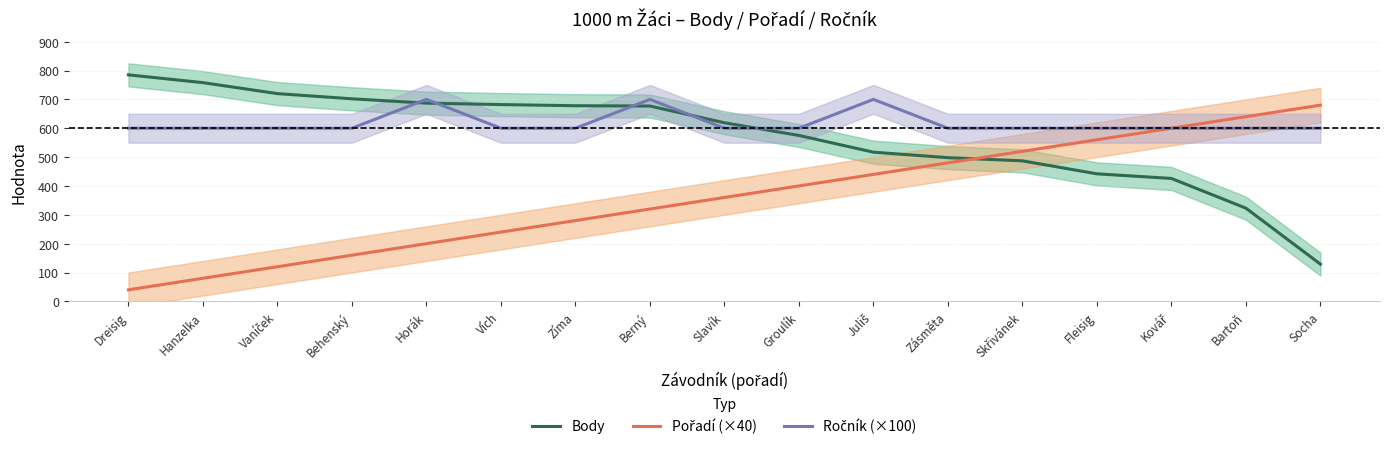

At which label does Pořadí (×40) reach its minimum?

Dreisig